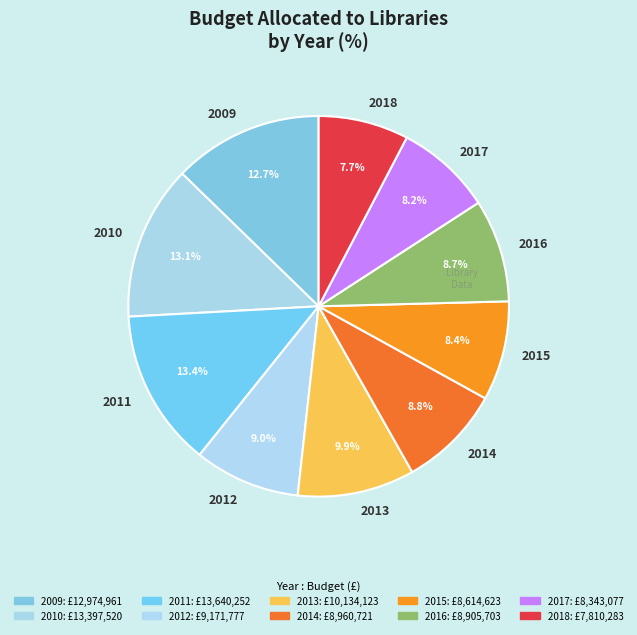

Do 2016 and 2011 together represent more than half of the pie?

No